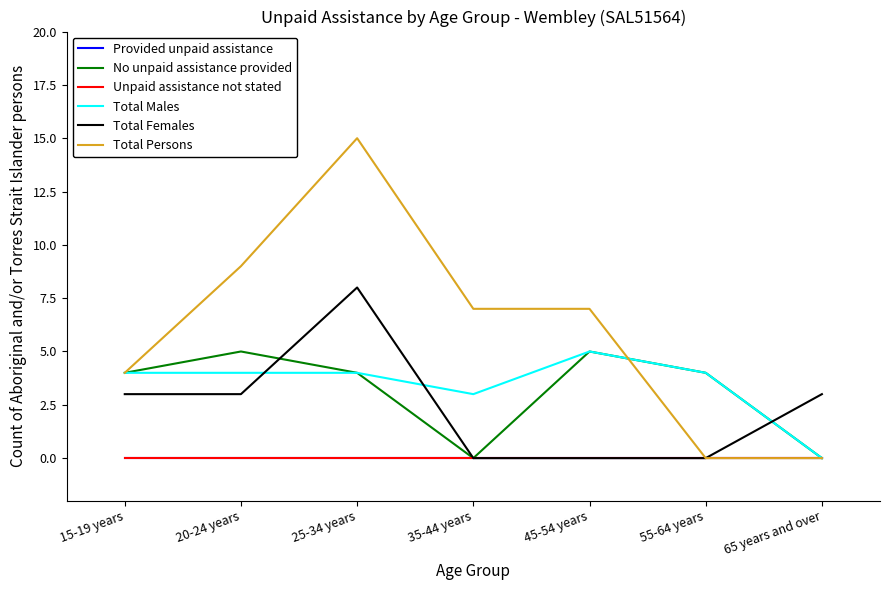

True or false: Total Males and Unpaid assistance not stated intersect in this chart.

False